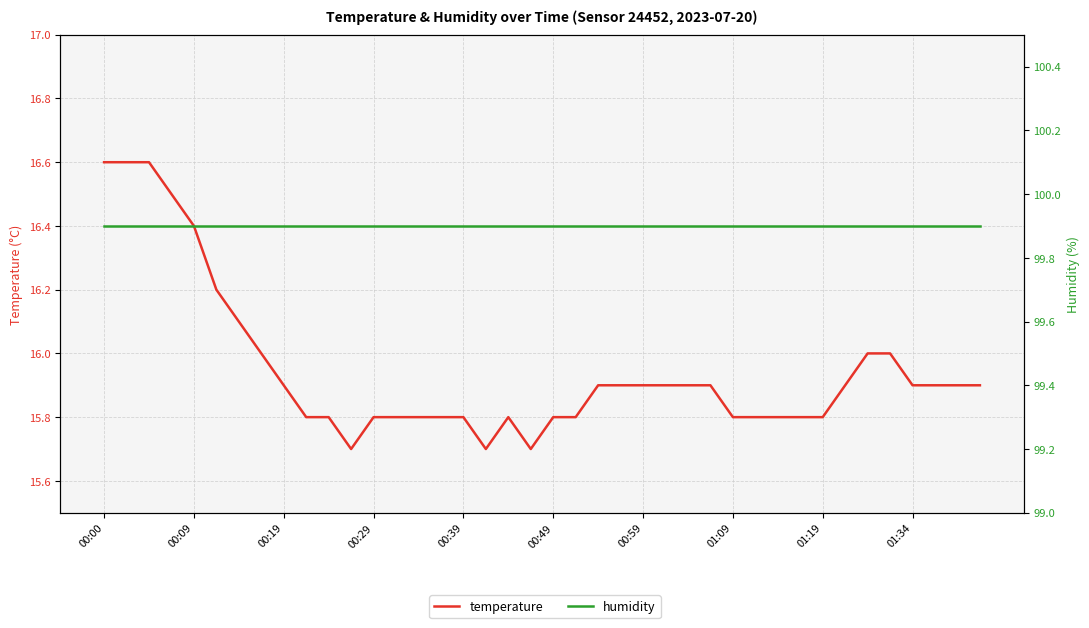

How many distinct data groups are displayed?

2